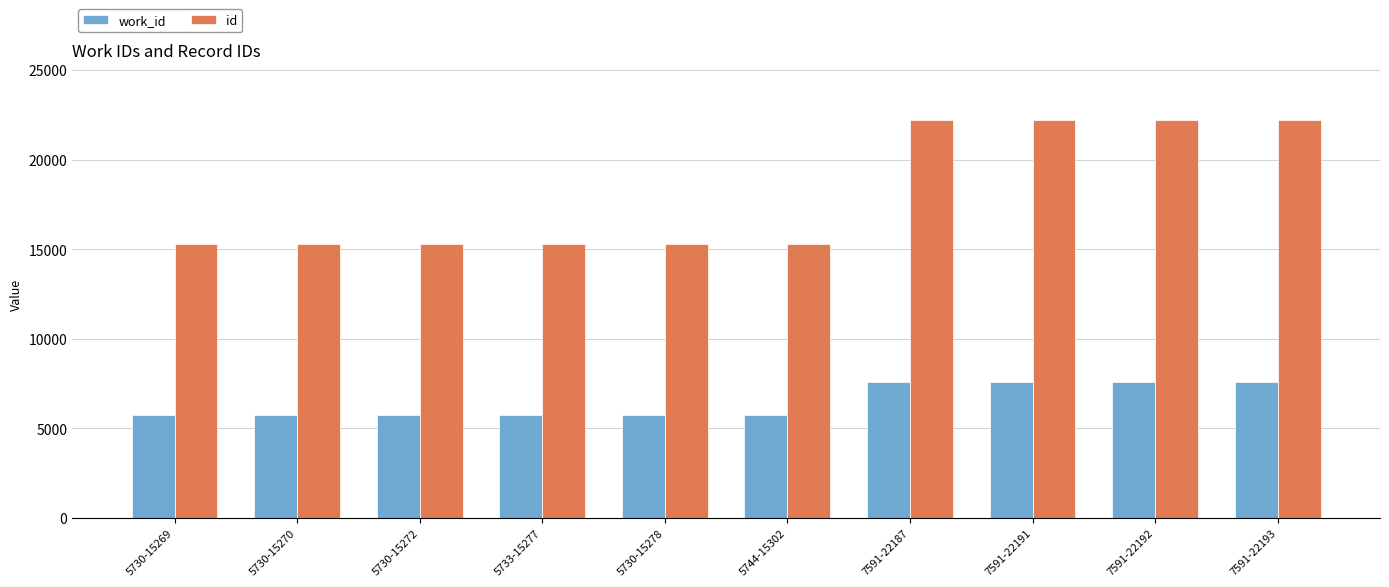

Are the bars grouped side by side (vs. stacked)?

Yes